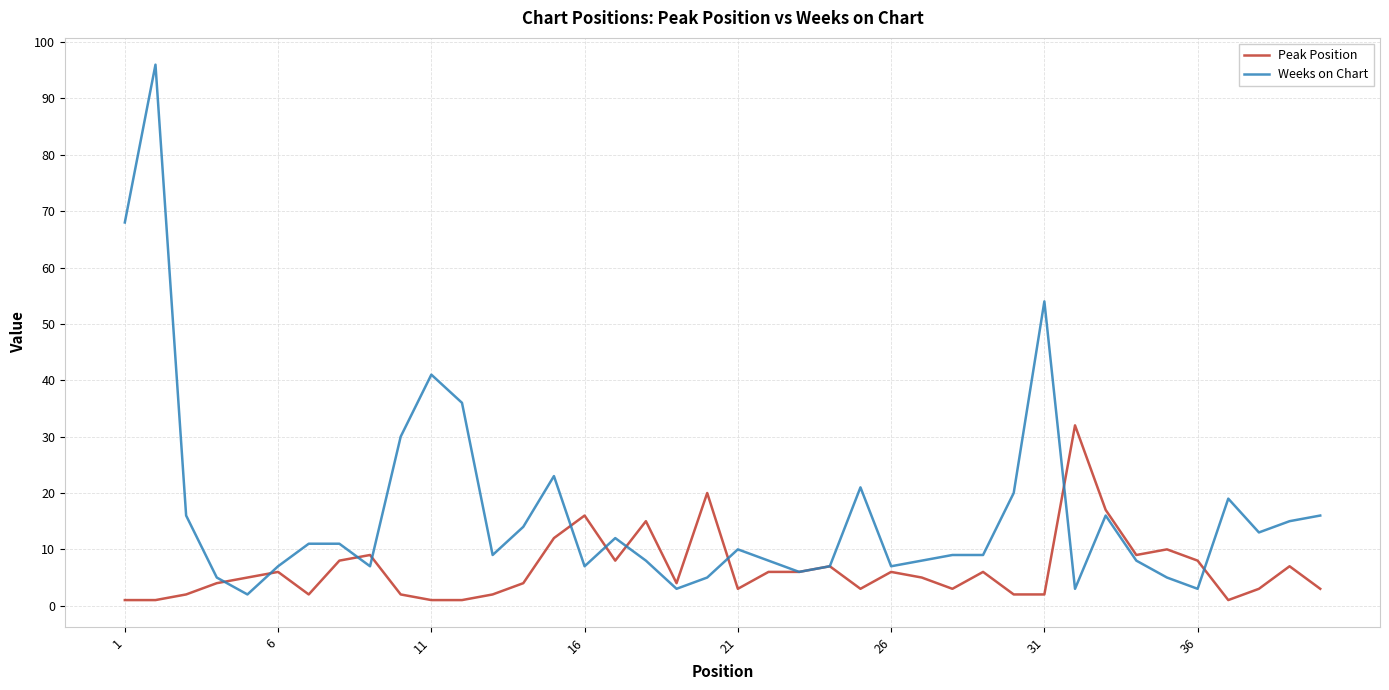

Which series has the largest total across all categories?

Weeks on Chart